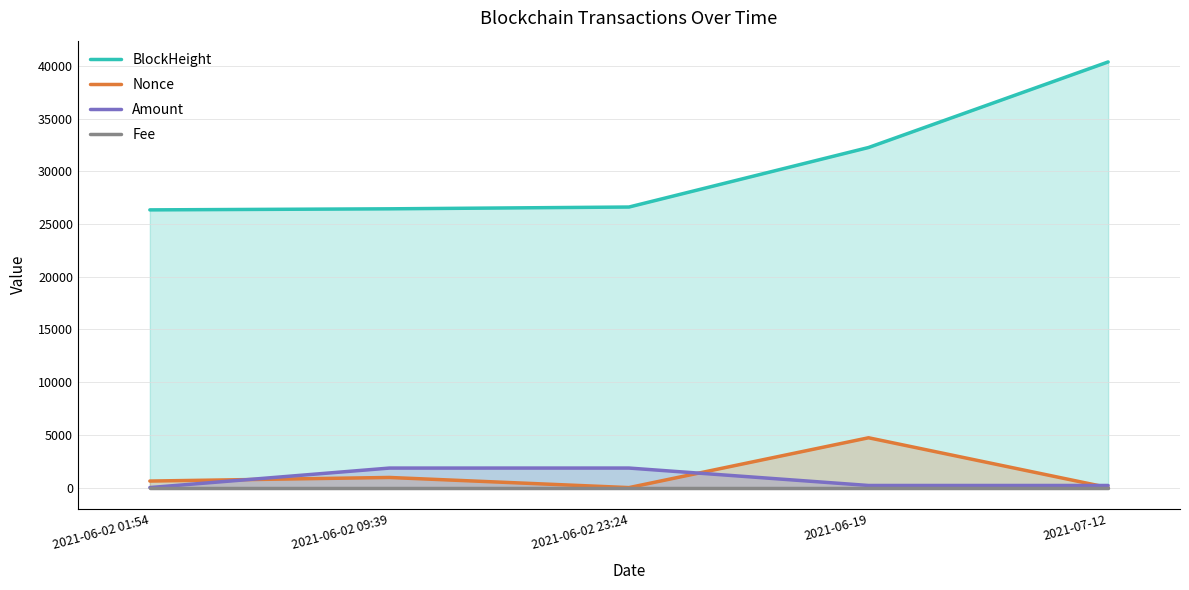

How many data points in BlockHeight are less than 26614?

2